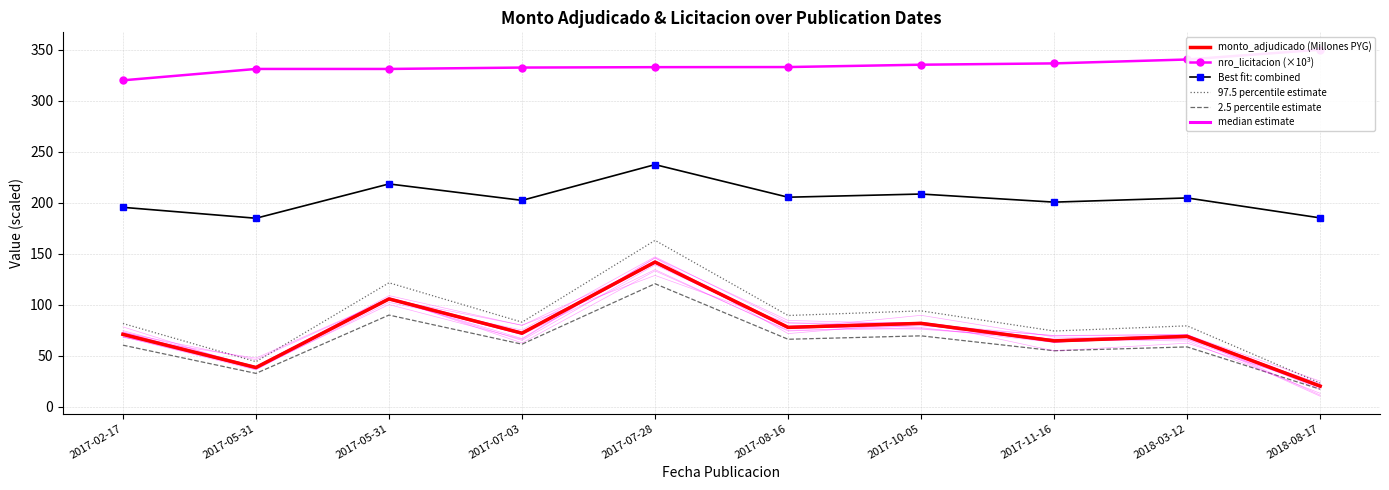

What is the total value across all series at 2017-11-16?

795.4